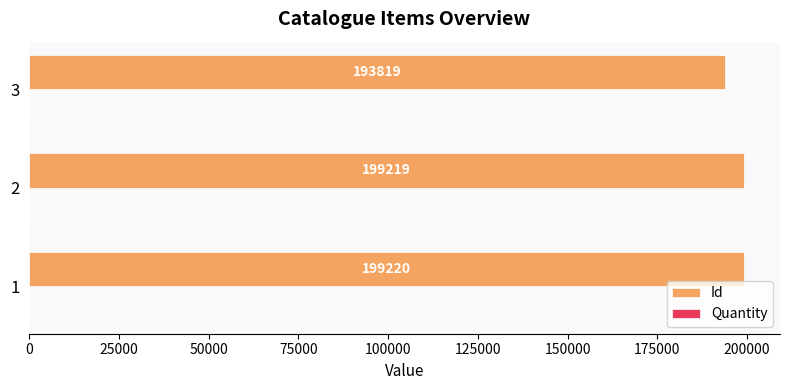

True or false: Id has a value of 199220 at 1.

True